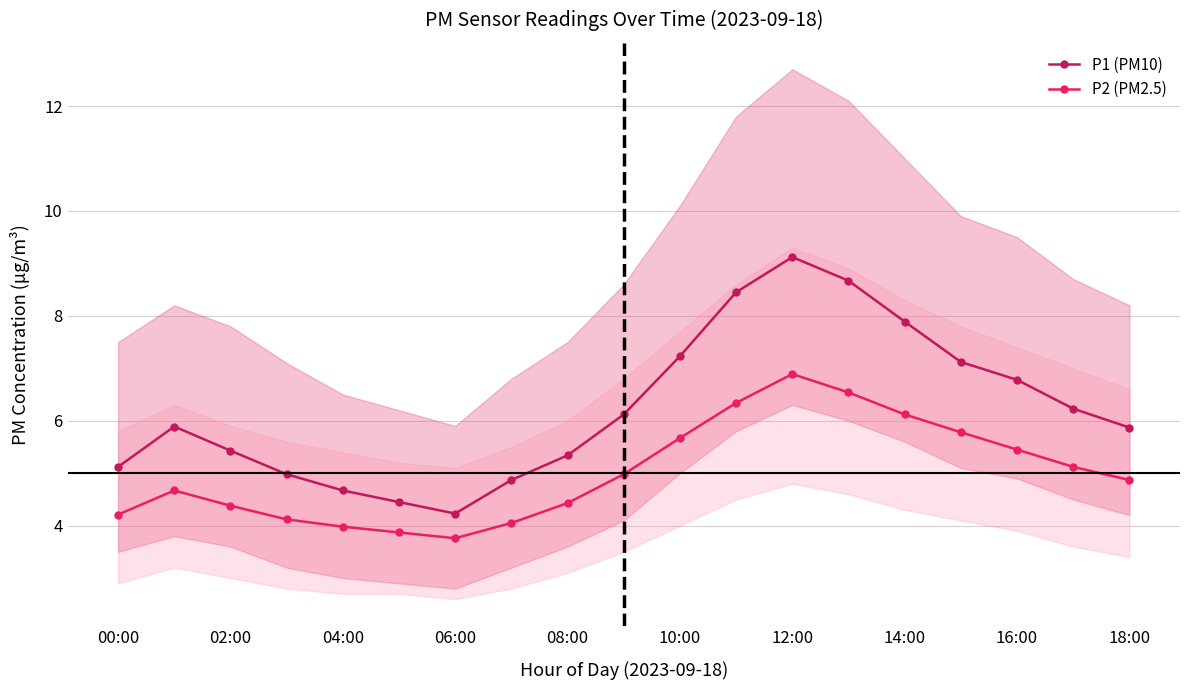

True or false: P1 (PM10) has a value of 4.7 at 04:00.

True